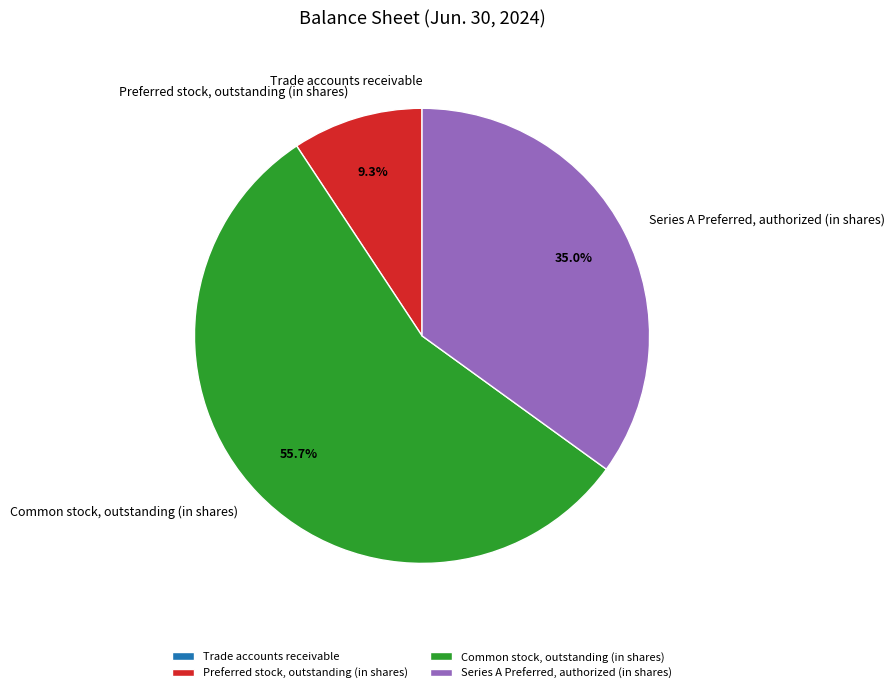

Does any single category account for the majority?

Yes